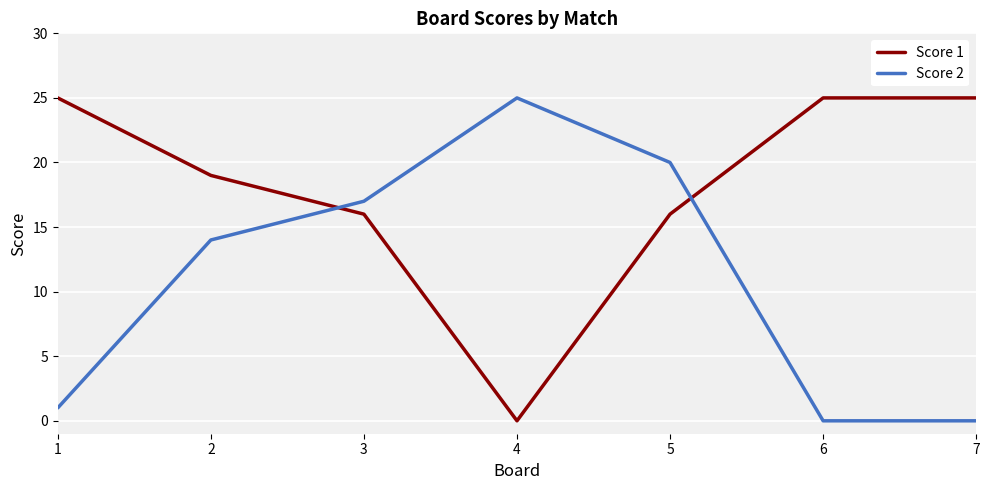

What is the sum of all Score 2 values?

77